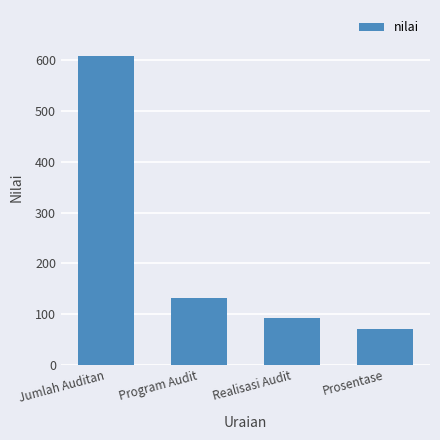

What is the average value?

225.3